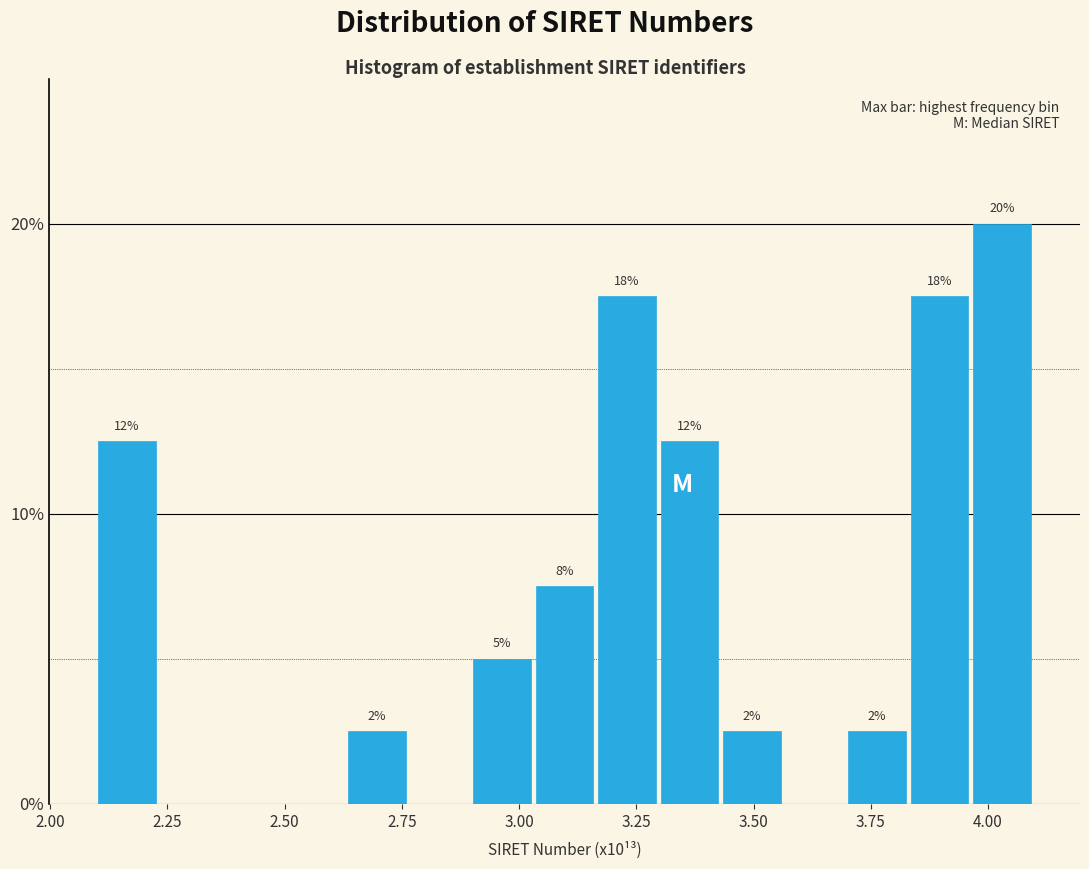

Around what value on the x-axis is the tallest bar? Give the approximate position of its centre, as read against the axis.

4.05